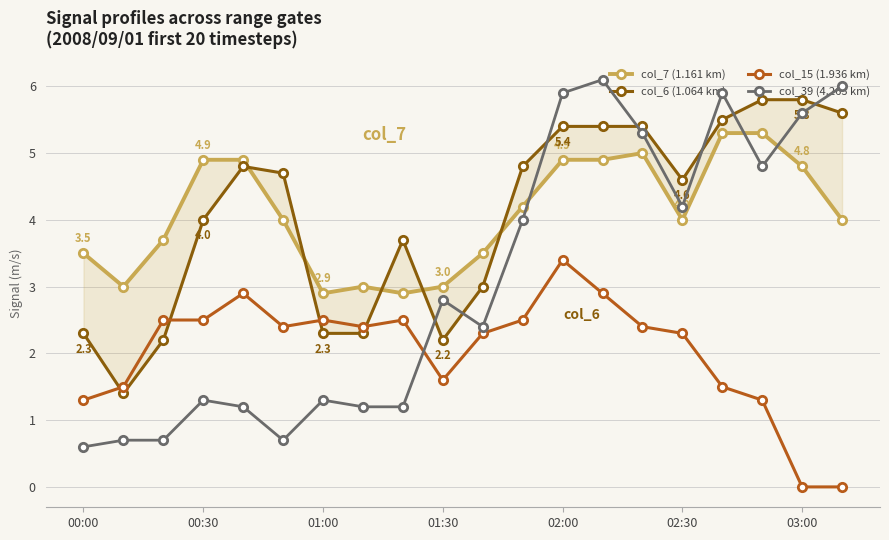

How many interior local peaks does the col_39 (4.263 km) series have?

5